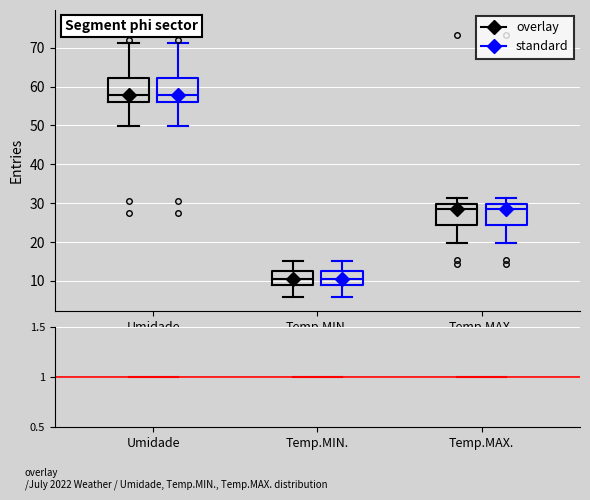

Reading left to right, read every box against the y-axis: the position of its median line, the range the box covers, and the ends of its whiskers. The values are not printed on the chart, so give them approximately, as read against the axis.

Umidade (overlay): median 58, box 56 to 62, whiskers 50 to 71
Umidade (standard): median 58, box 56 to 62, whiskers 50 to 71
Temp.MIN. (overlay): median 11, box 9 to 13, whiskers 6 to 15
Temp.MIN. (standard): median 11, box 9 to 13, whiskers 6 to 15
Temp.MAX. (overlay): median 29, box 24 to 30, whiskers 20 to 31
Temp.MAX. (standard): median 29, box 24 to 30, whiskers 20 to 31